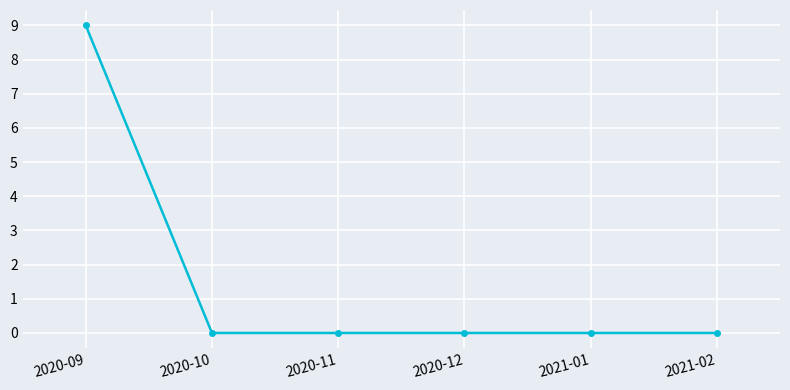

What is the difference between the values at 2020-09 and 2020-11?

9